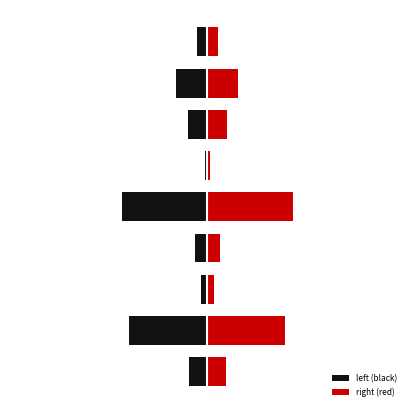

Does the chart contain stacked bars?

No